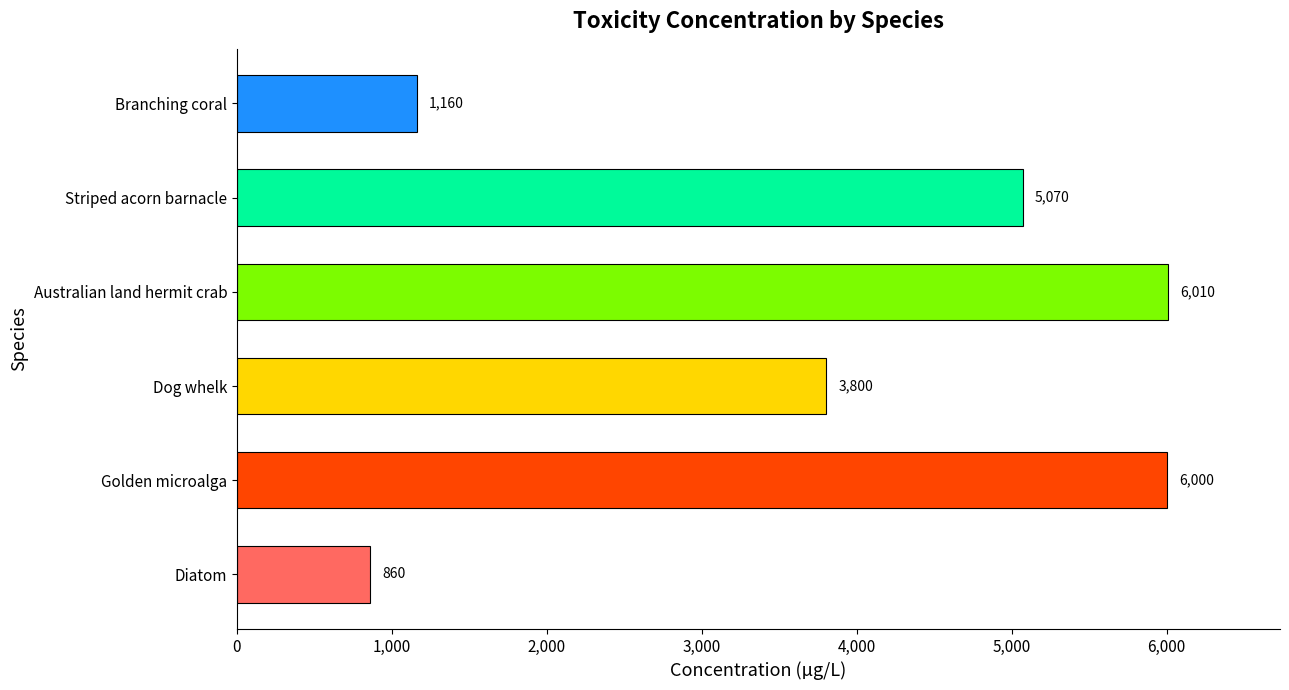

What is the difference between the maximum and minimum values?

5150